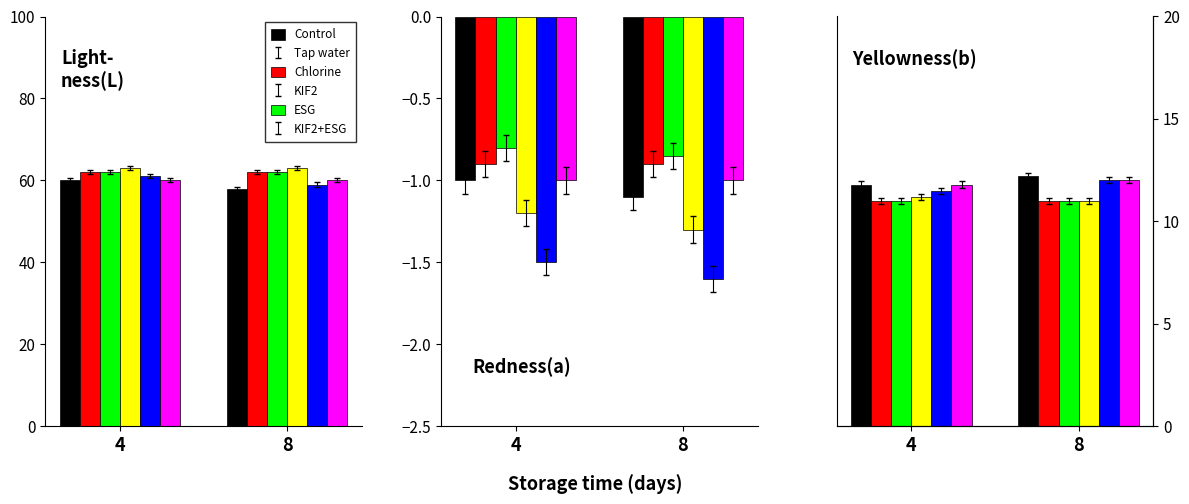

Does the chart contain any negative values?

No